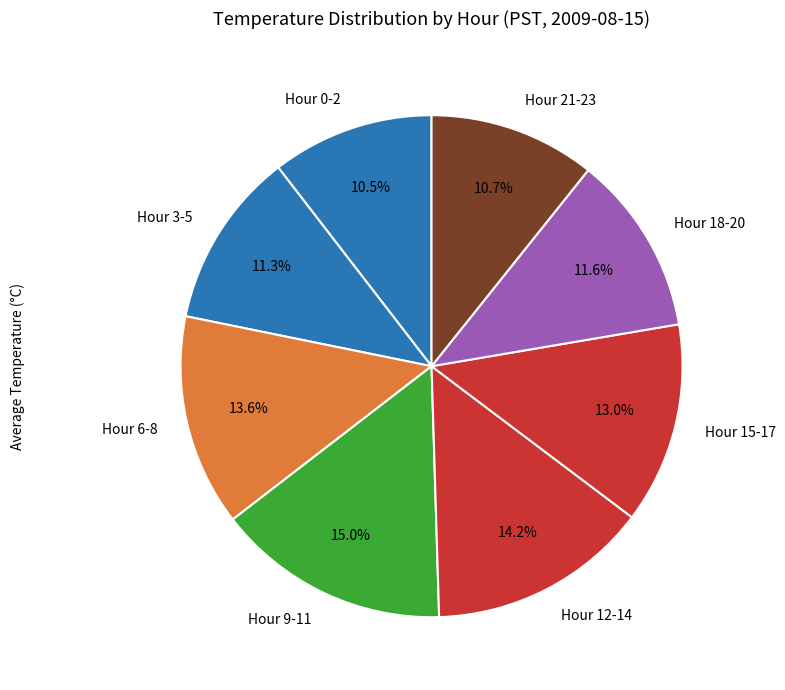

What is the total percentage of Hour 6-8 and Hour 18-20?

25.2%